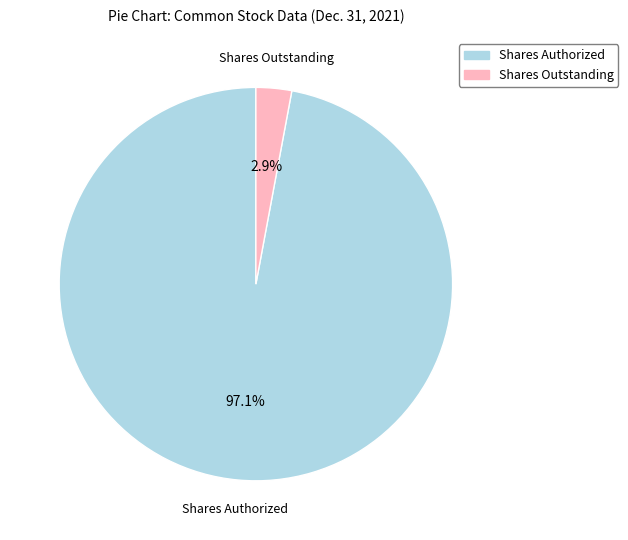

Is there any slice that represents more than half of the pie?

Yes